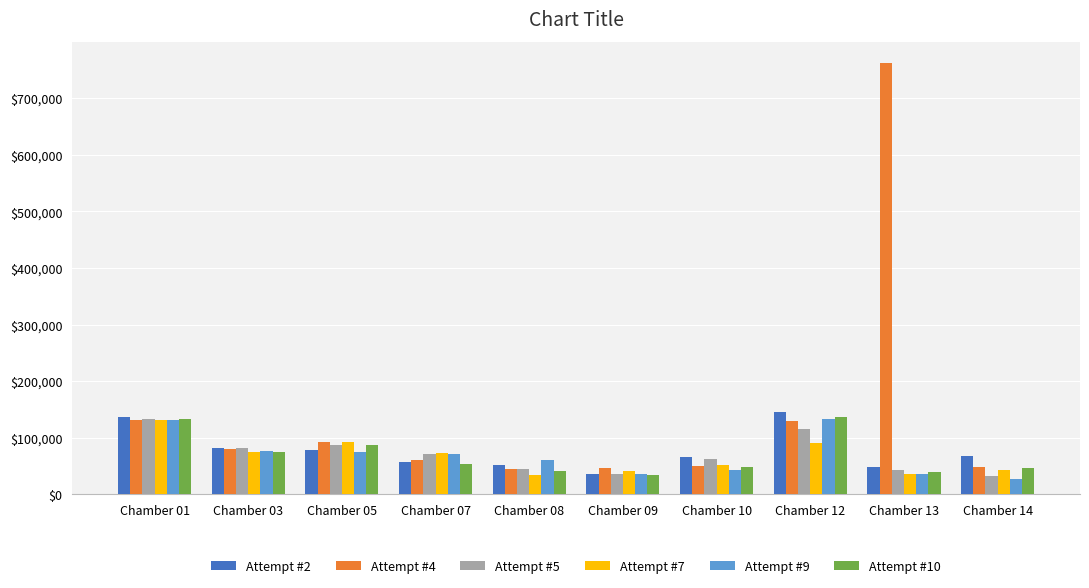

At which label does Attempt #7 first exceed 73977?

Chamber 01